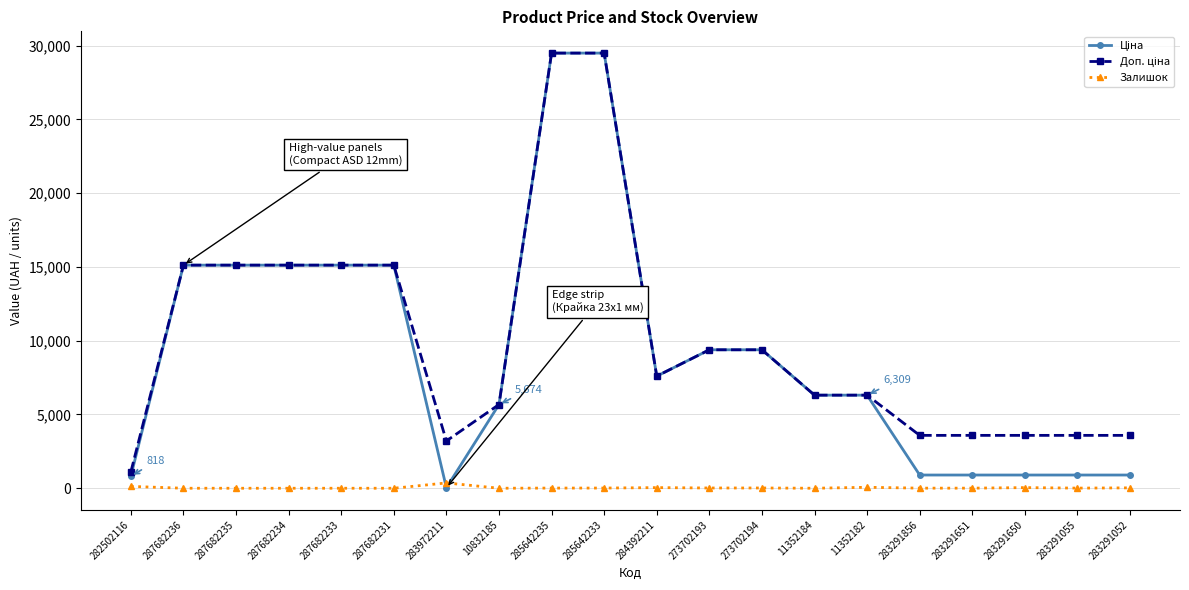

What is the spread (max minus min) of values at 287682233?

15120.0